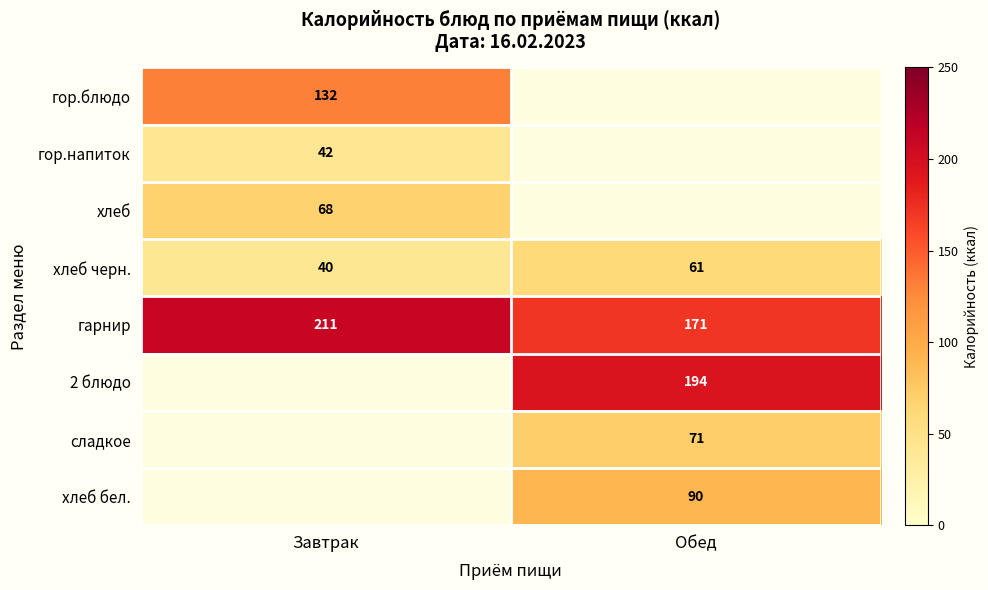

Which series has the largest total across all categories?

гарнир